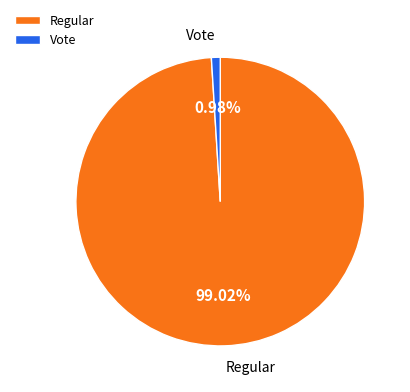

To the nearest percent, what portion does Regular represent?

99%